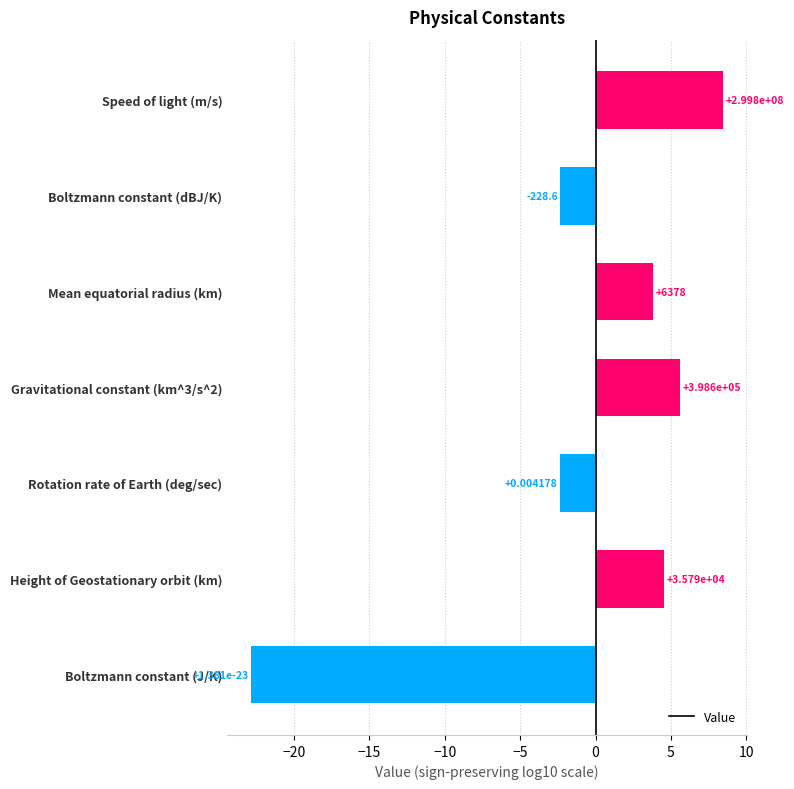

How many bars are there in total?

7